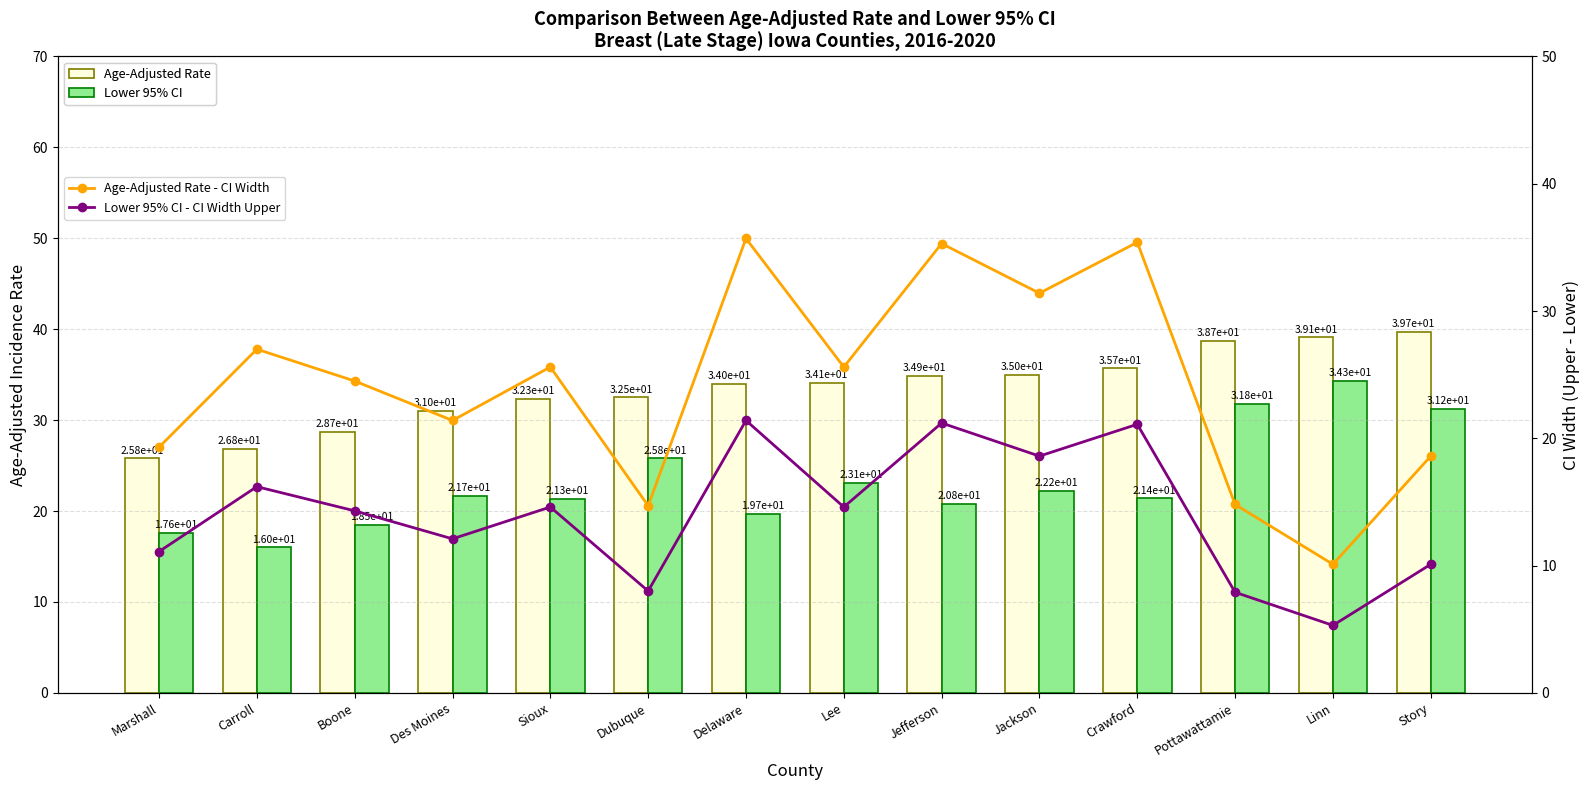

How many values in the Lower 95% CI - CI Width Upper series are below 14?

6